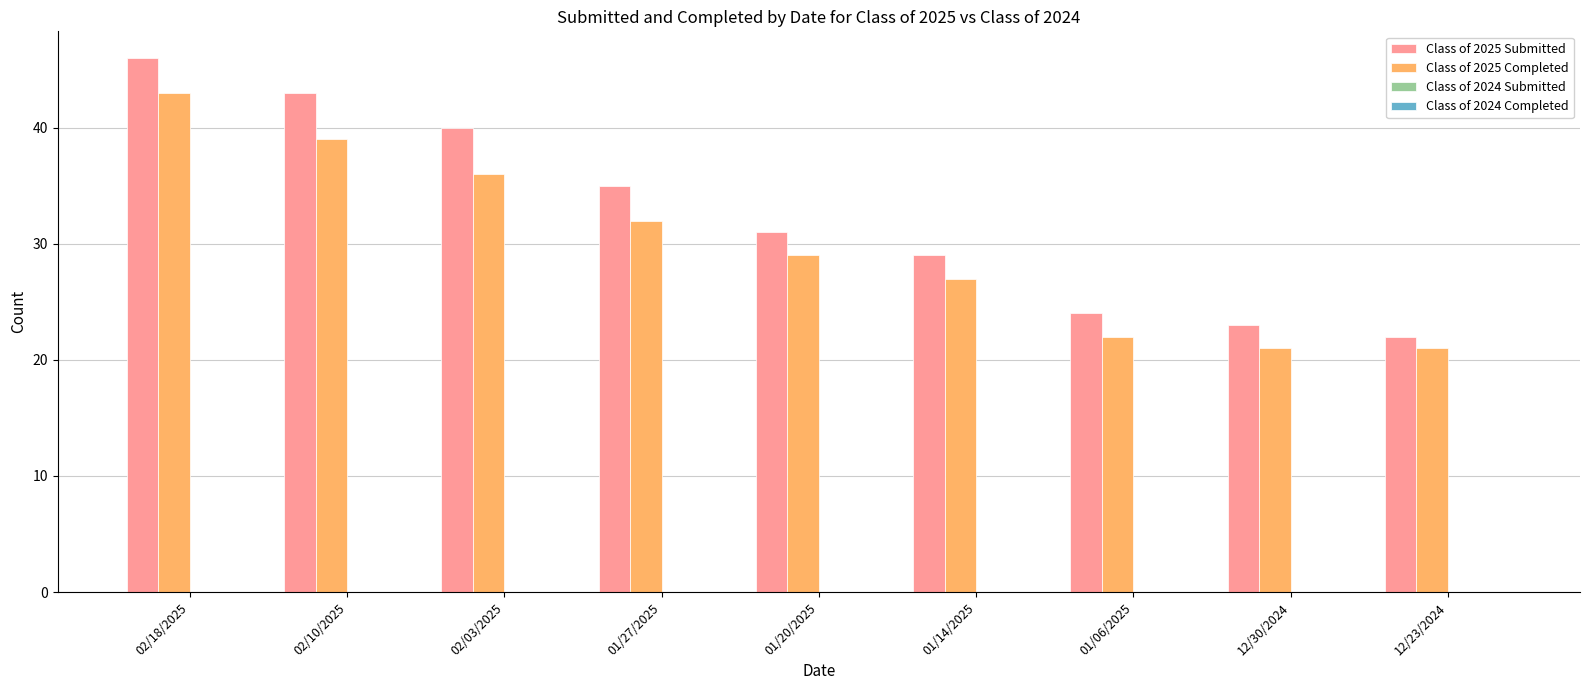

Reading right to left, extract all data points from this chart.

Class of 2025 Submitted: 12/23/2024=22	12/30/2024=23	01/06/2025=24	01/14/2025=29	01/20/2025=31	01/27/2025=35	02/03/2025=40	02/10/2025=43	02/18/2025=46
Class of 2025 Completed: 12/23/2024=21	12/30/2024=21	01/06/2025=22	01/14/2025=27	01/20/2025=29	01/27/2025=32	02/03/2025=36	02/10/2025=39	02/18/2025=43